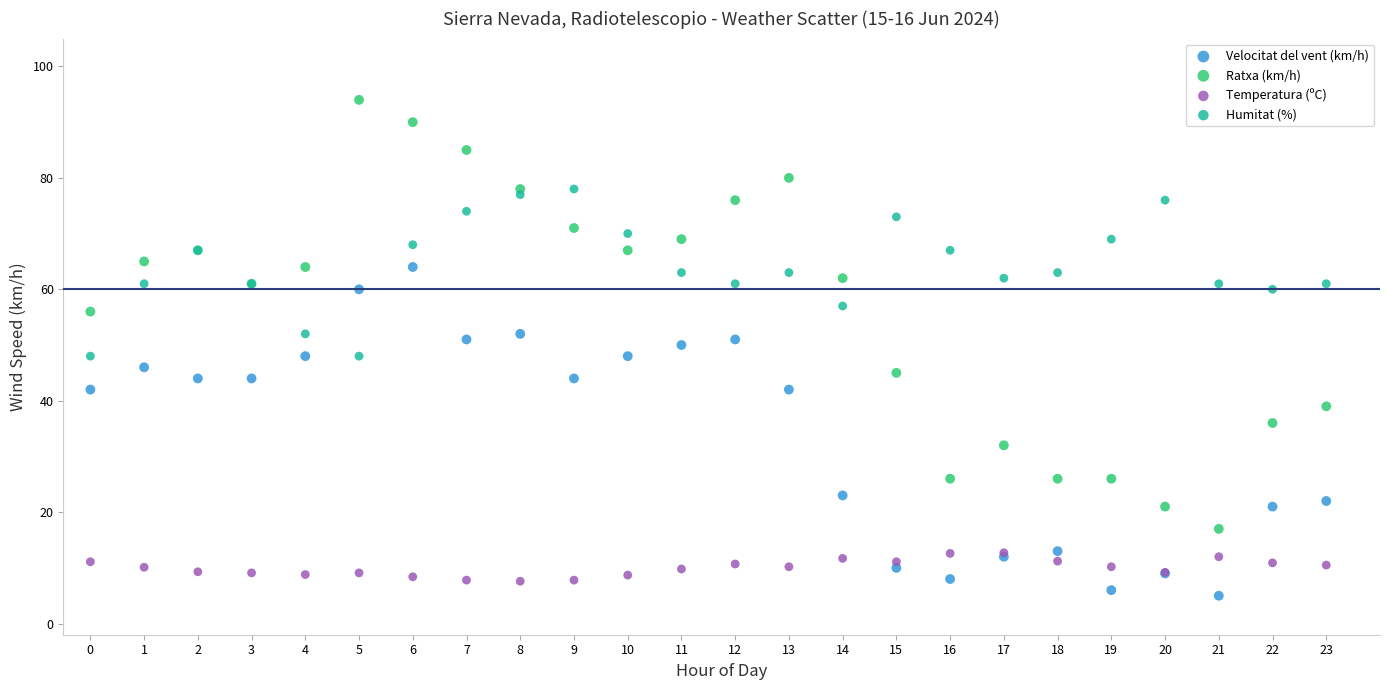

Which series contains the lowest Y value?

Velocitat del vent (km/h)